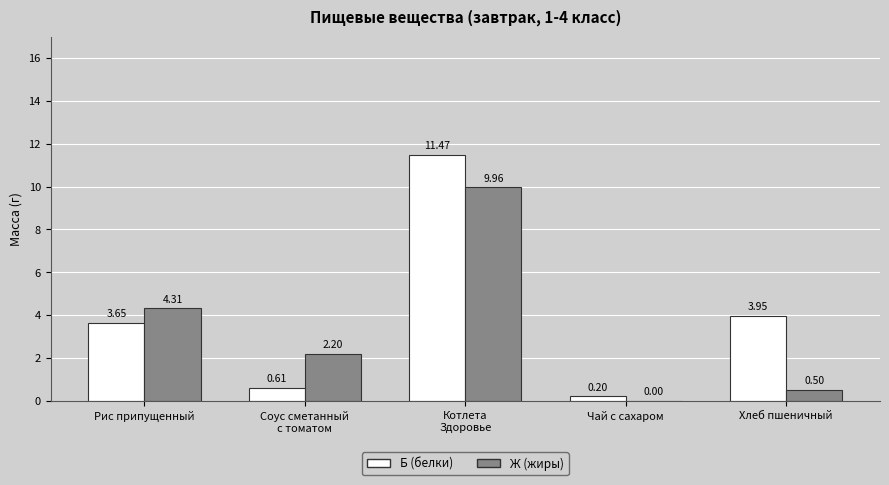

How many data points in Б (белки) are above 3?

3